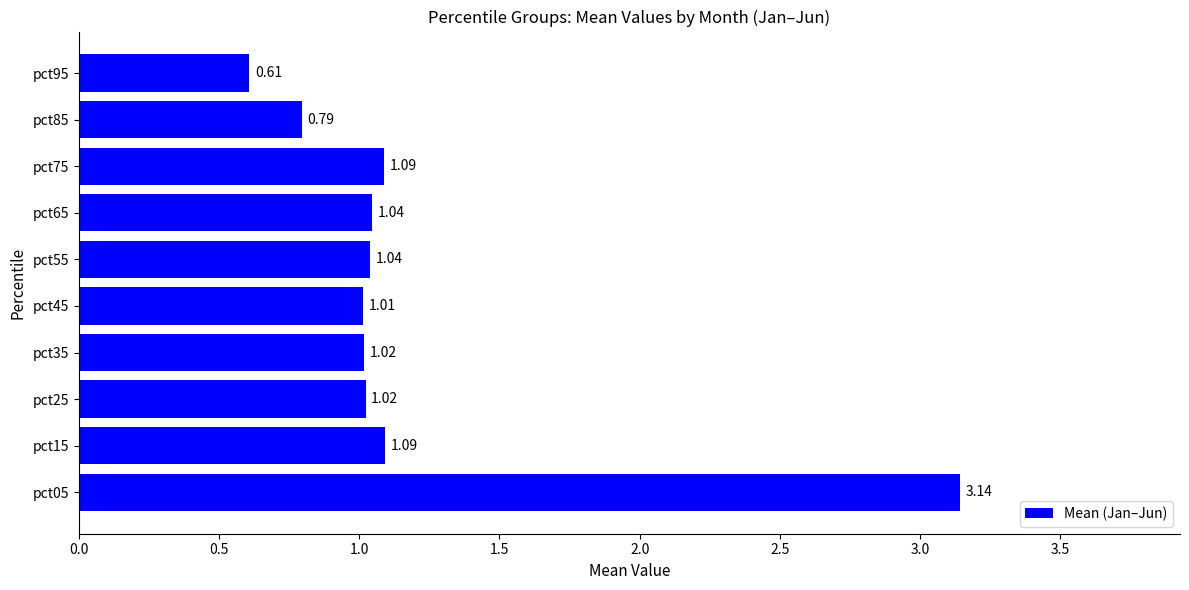

Between pct05 and pct95, which is larger?

pct05